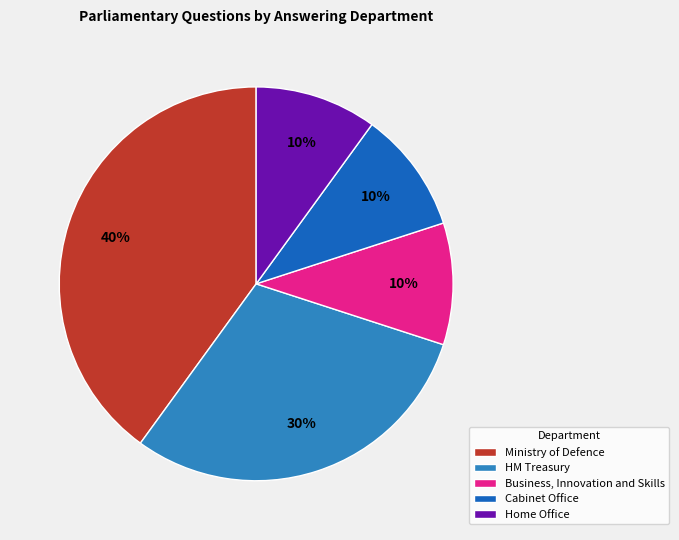

How many segments does this pie chart have?

5